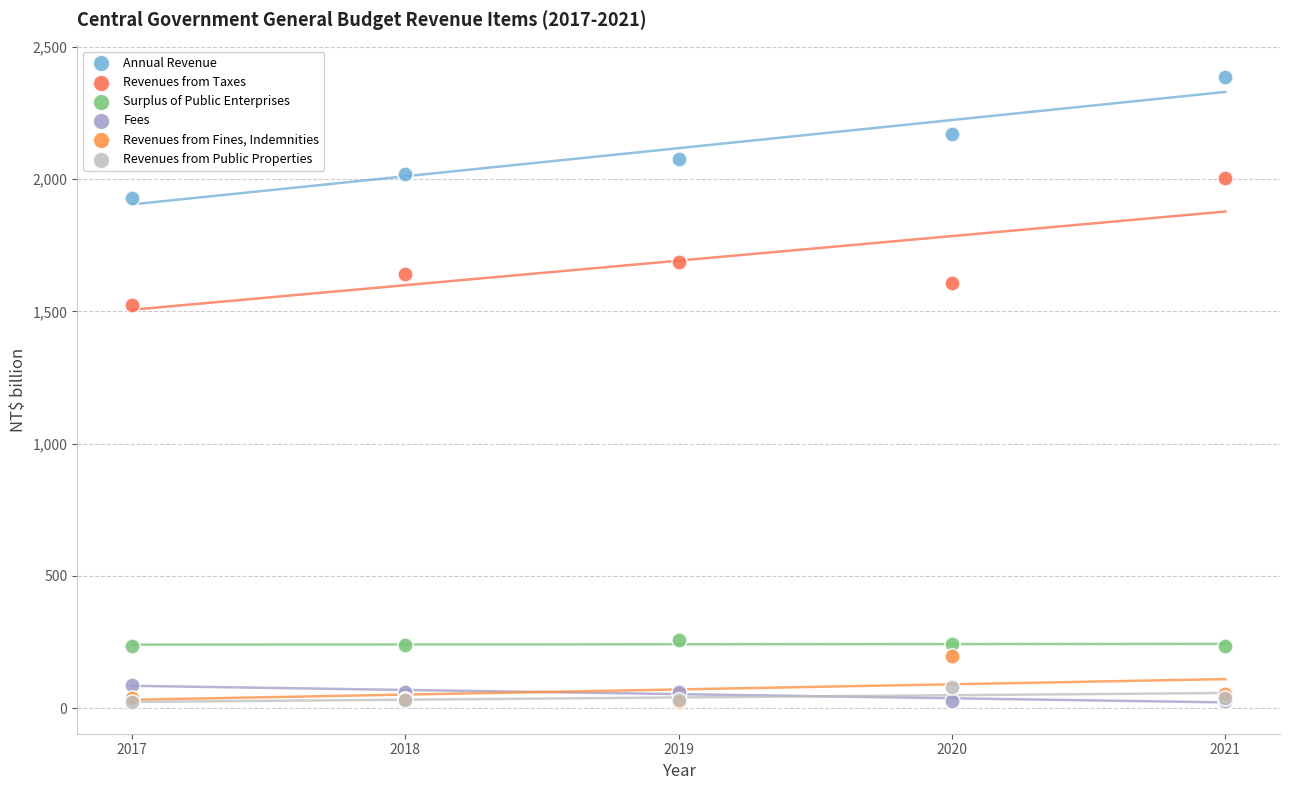

Across all series, what Y value is closest to 1204?

1522.9